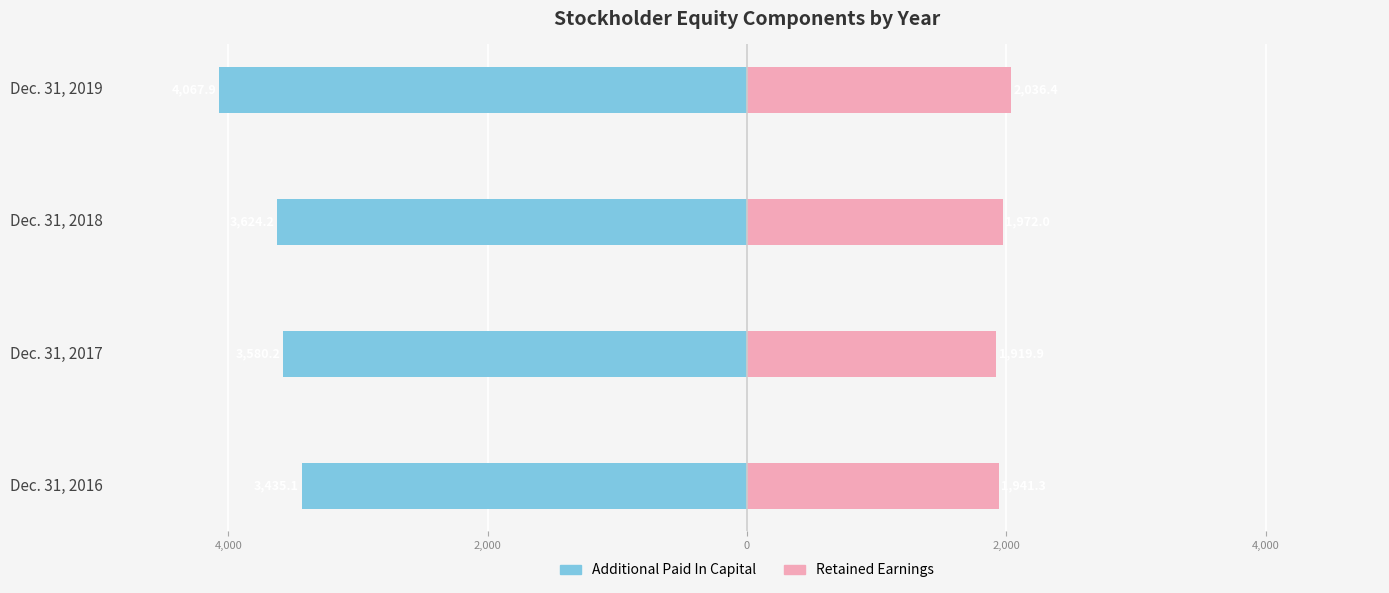

Between Dec. 31, 2018 and Dec. 31, 2019, which is larger?

Dec. 31, 2018